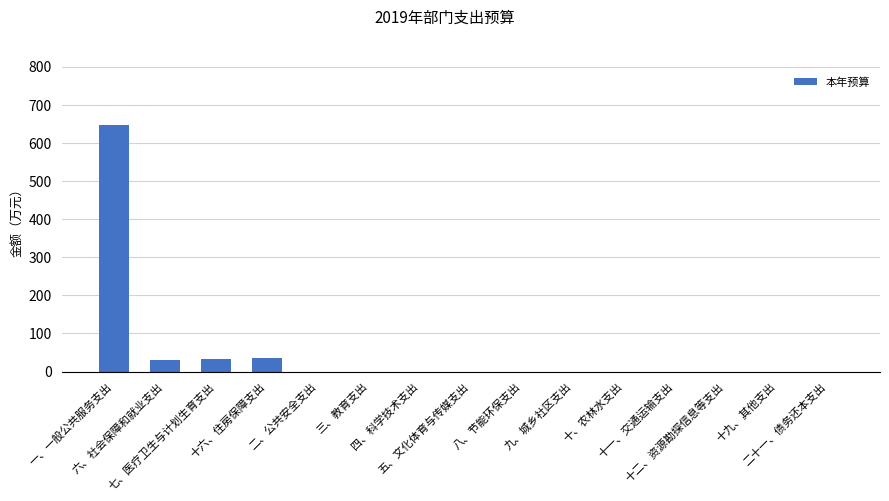

Count the number of values greater than 0.

4